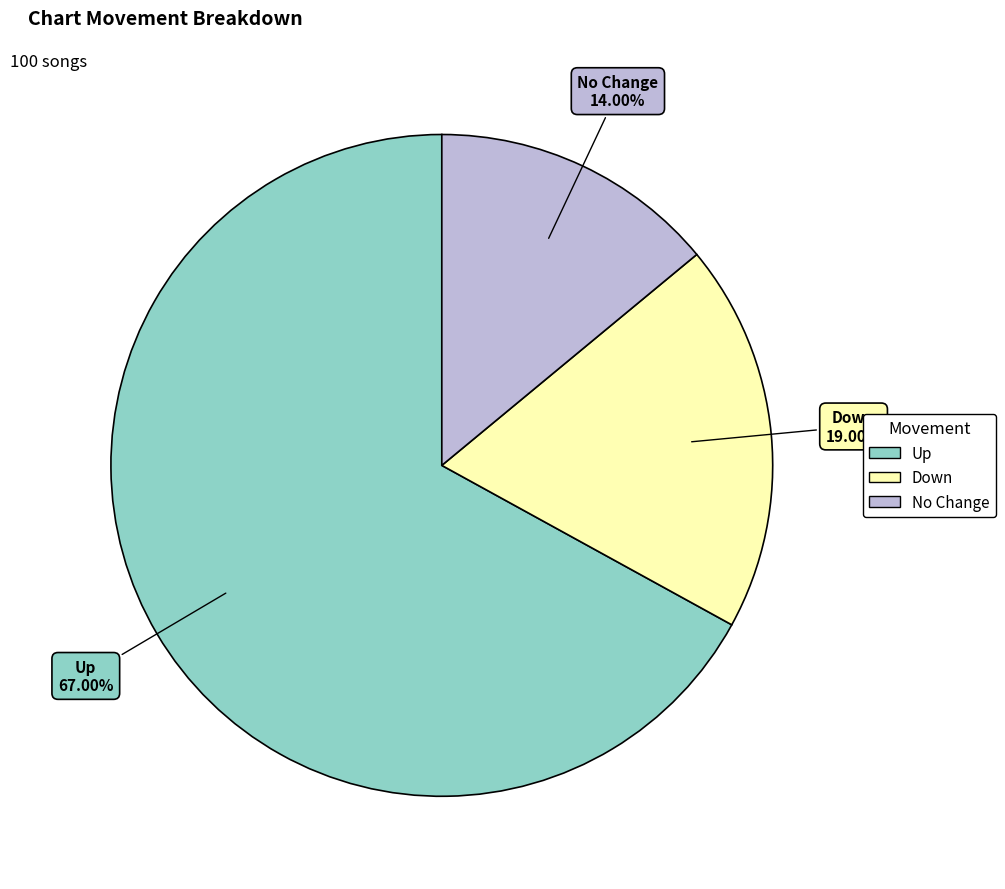

Is there any slice that represents more than half of the pie?

Yes